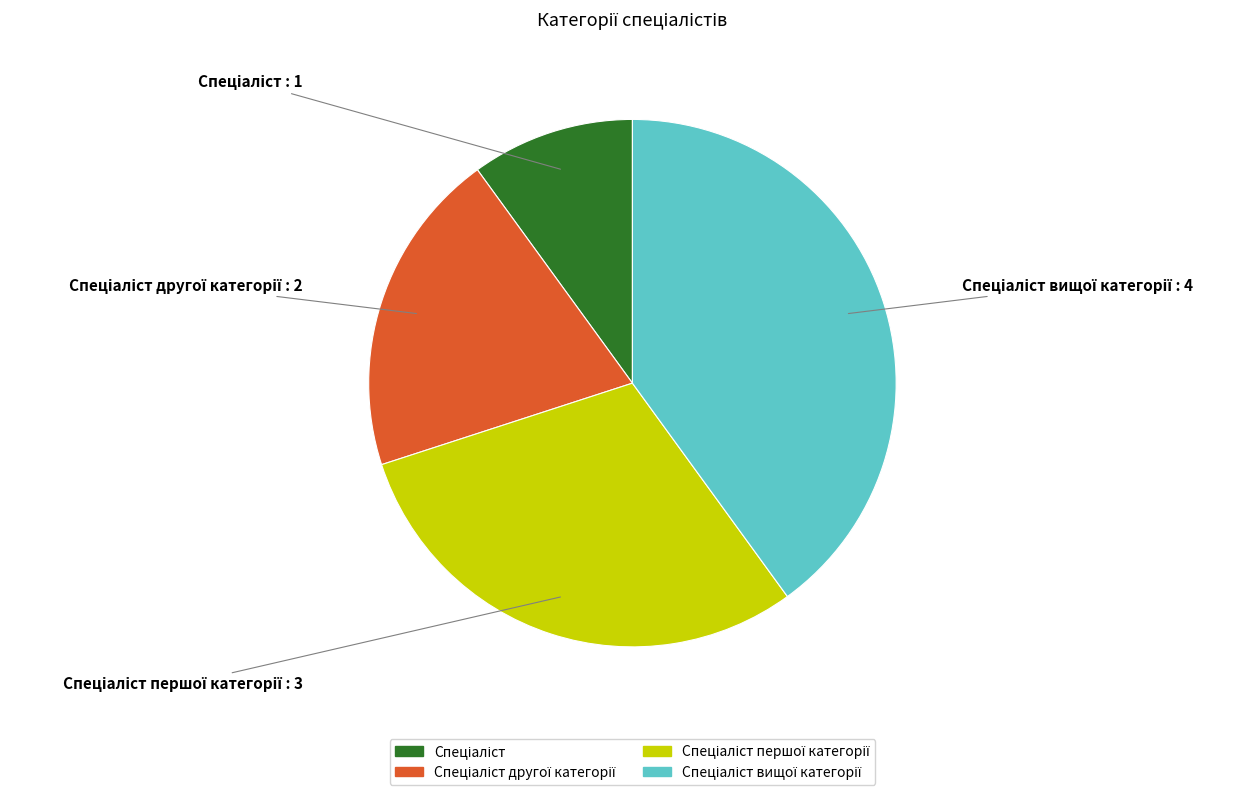

Is there any slice that represents more than half of the pie?

No